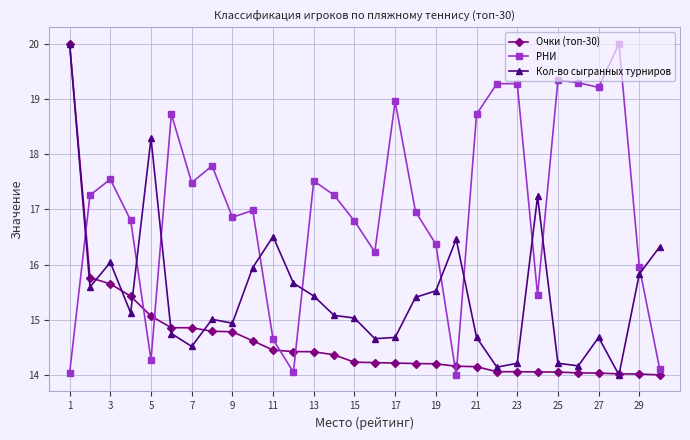

What is the minimum value shown in the chart?

14.0